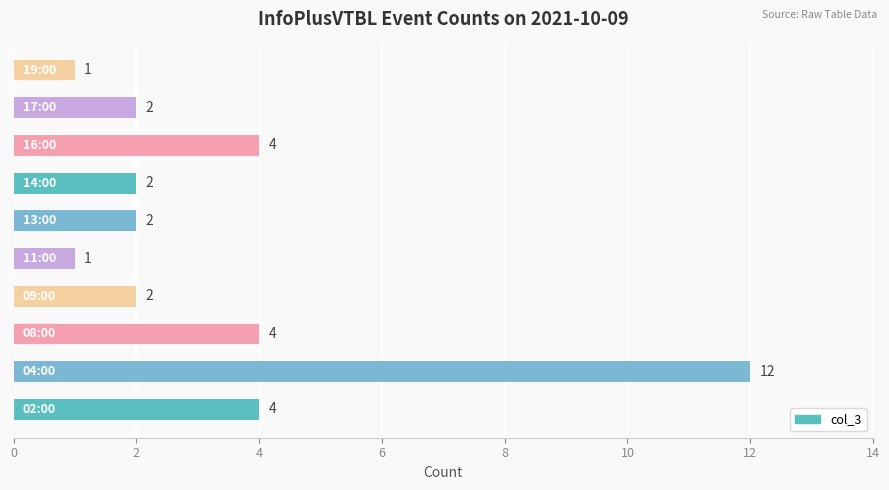

Count the number of categories in the chart.

10